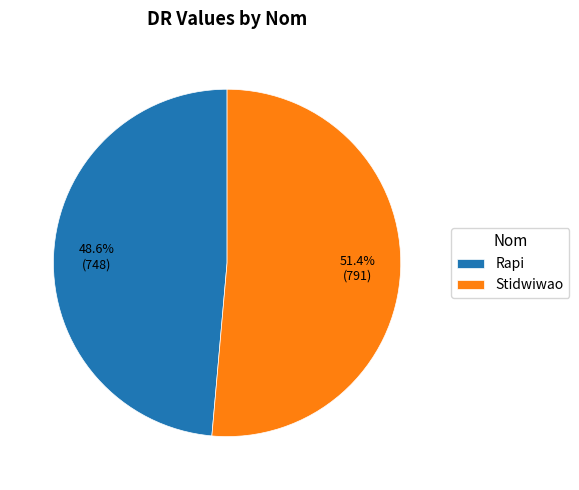

Which has a higher value, Rapi or Stidwiwao?

Stidwiwao